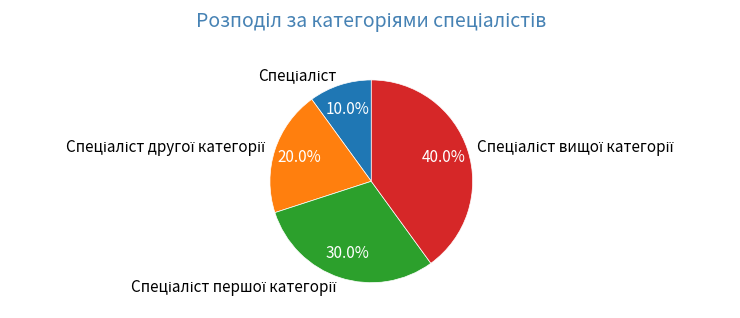

Does any single category account for the majority?

No